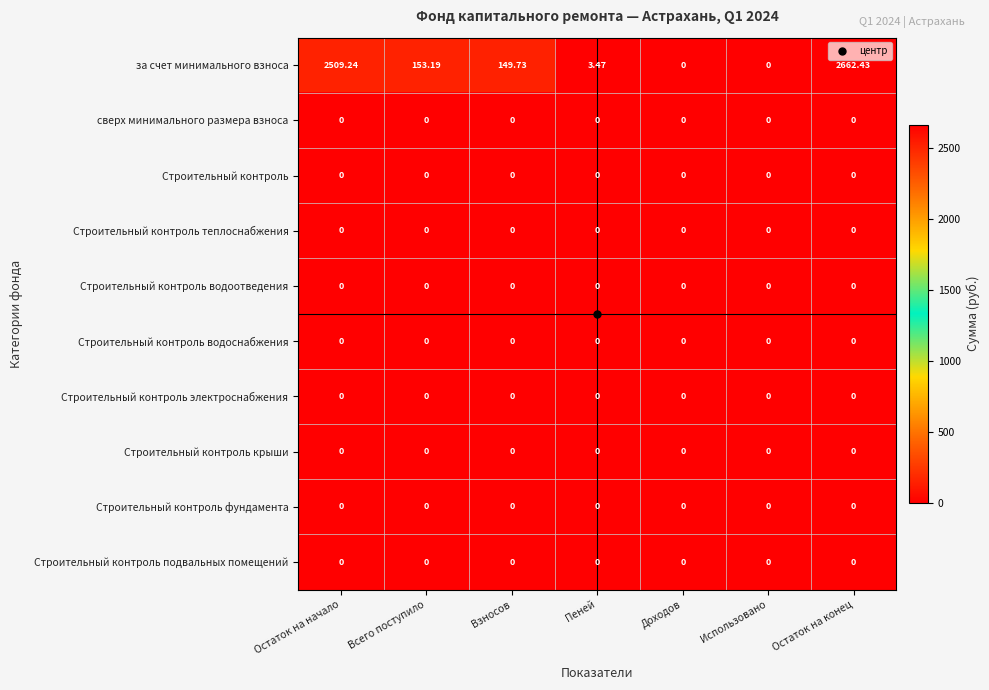

At which category is the sum across all series the highest?

Остаток на конец